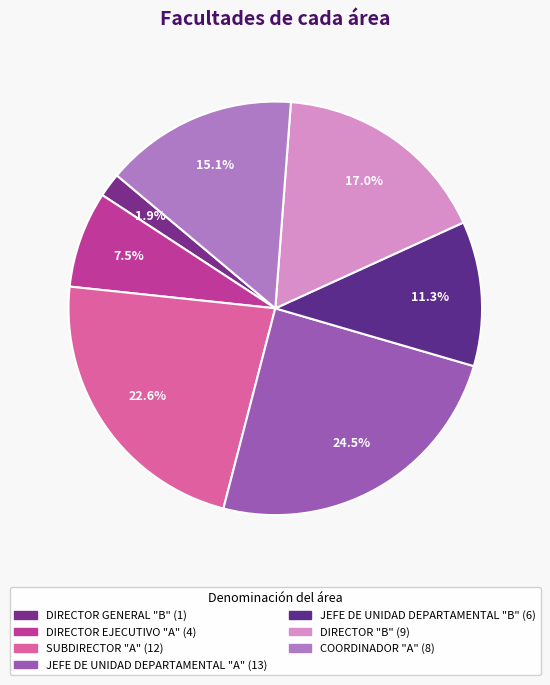

What is the ratio of the value at DIRECTOR EJECUTIVO "A" to the value at DIRECTOR "B"?

0.4